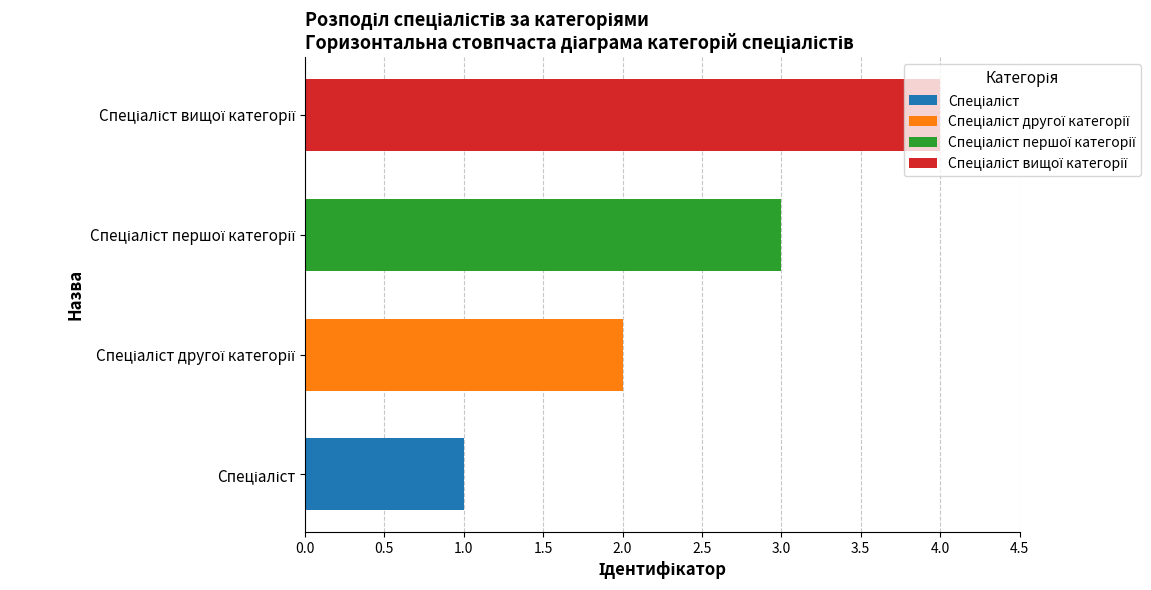

Count the number of data series in this chart.

4